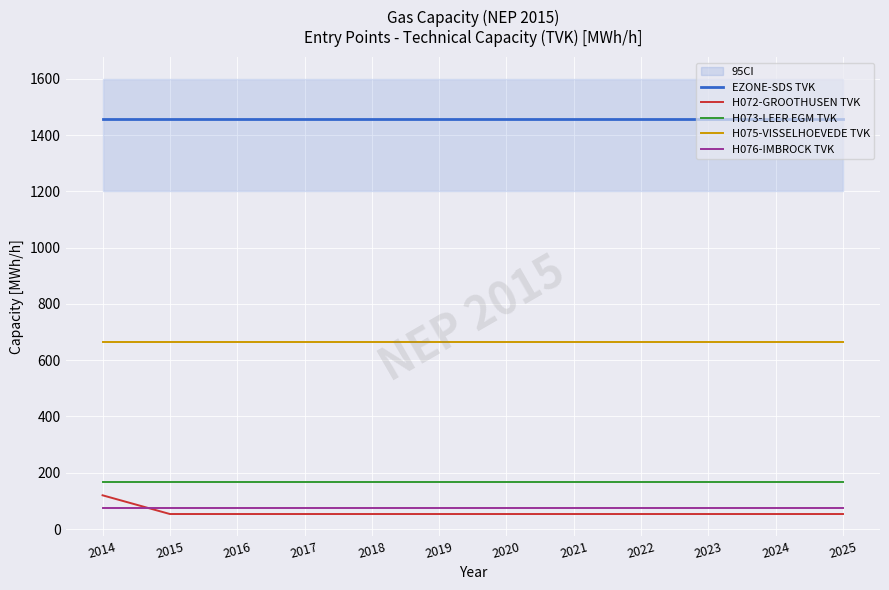

True or false: H075-VISSELHOEVEDE TVK has more than 1 points higher than both neighbors.

False